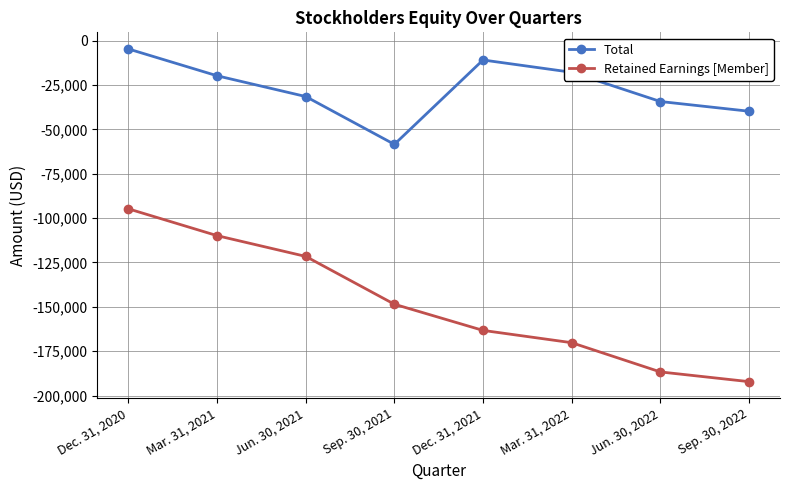

Which category has the highest value in the Retained Earnings [Member] series?

Dec. 31, 2020